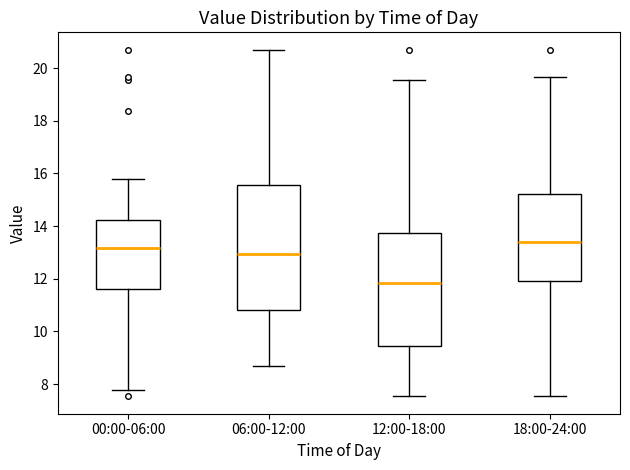

Which box has the highest median line?

18:00-24:00